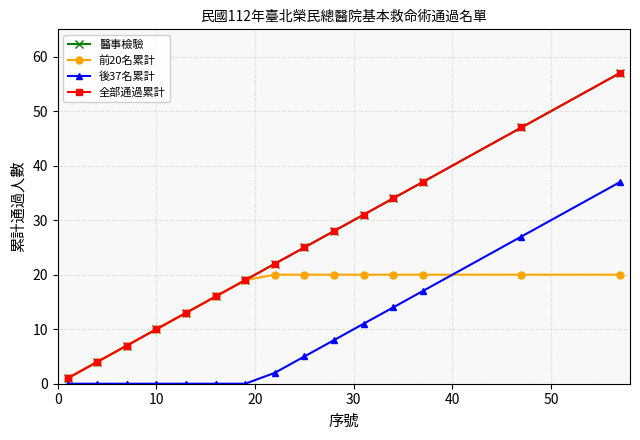

Is this an area chart (filled region under the line)?

No